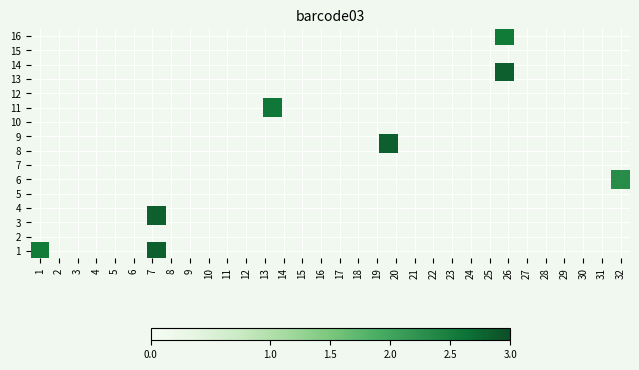

What Y value in the scatter plot is closest to 8?

8.5